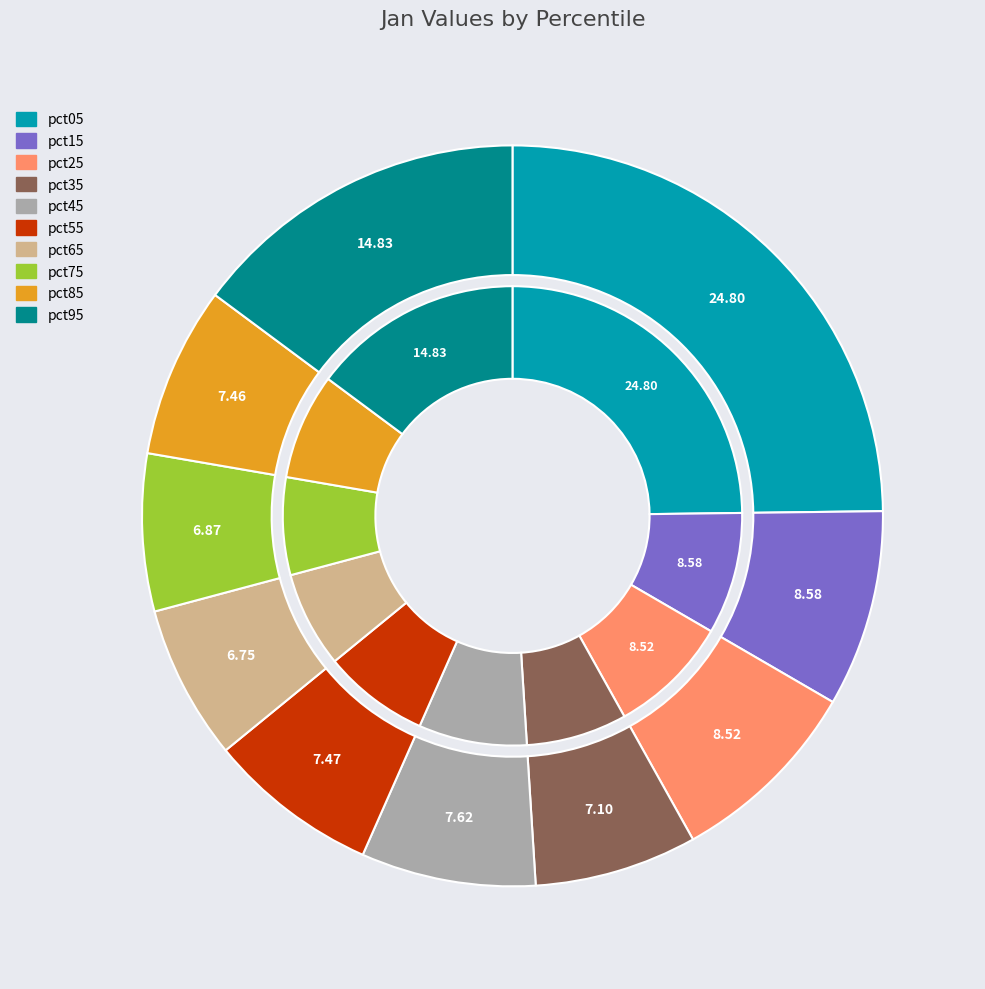

To the nearest percent, what is the difference between the pct35 and pct45 slice percentages?

1%